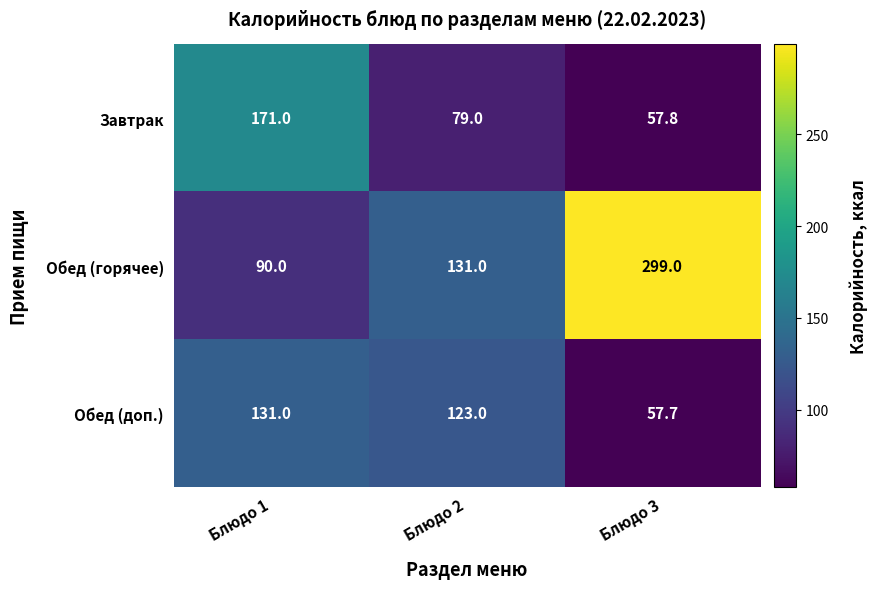

What is the sum of the Обед (доп.) values at Блюдо 1 and Блюдо 2?

254.0